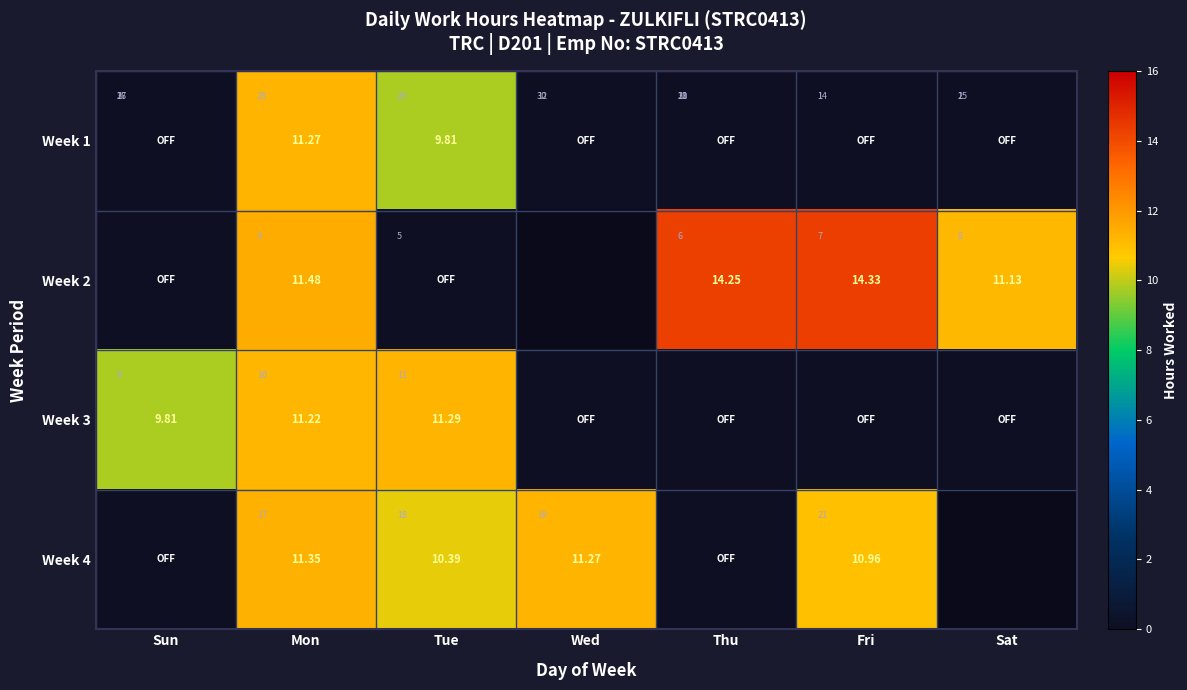

What is the highest value of the Week 3 series?

11.3